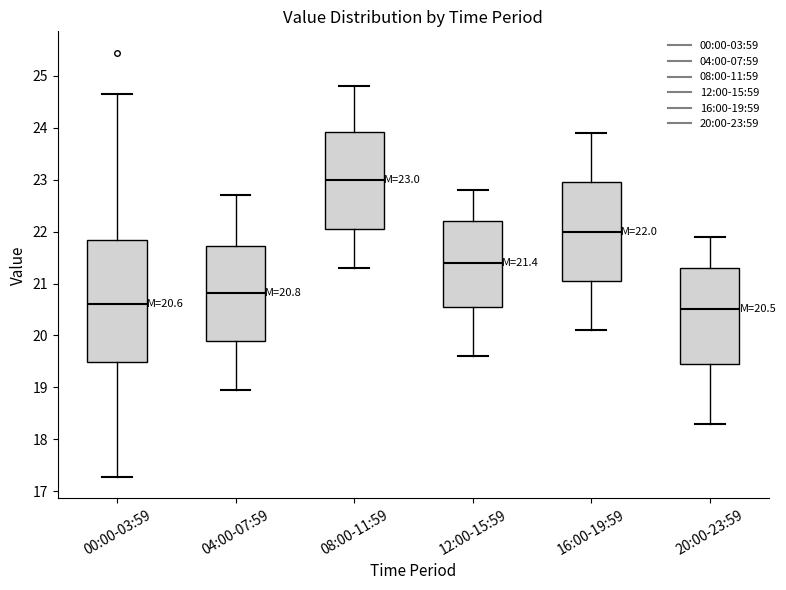

Which box's median line is the lowest?

20:00-23:59